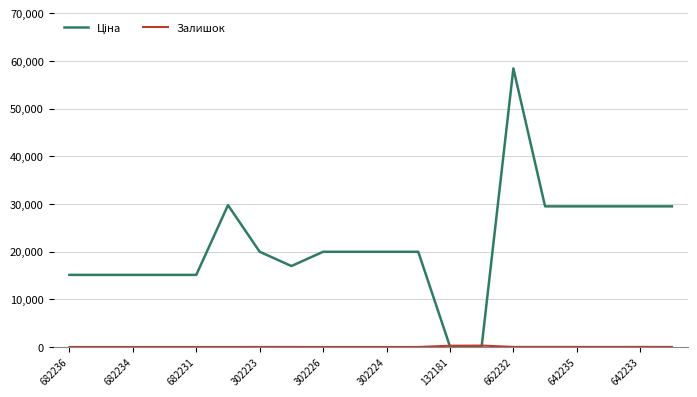

Does the chart have visible grid lines?

Yes